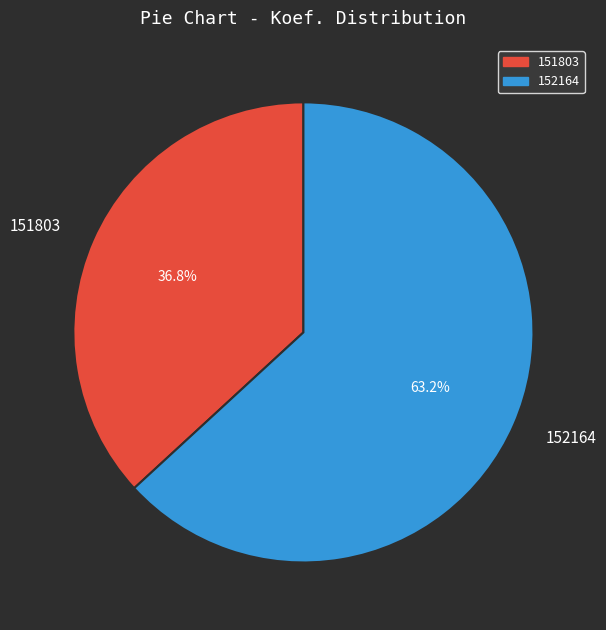

Which has a higher value, 151803 or 152164?

152164